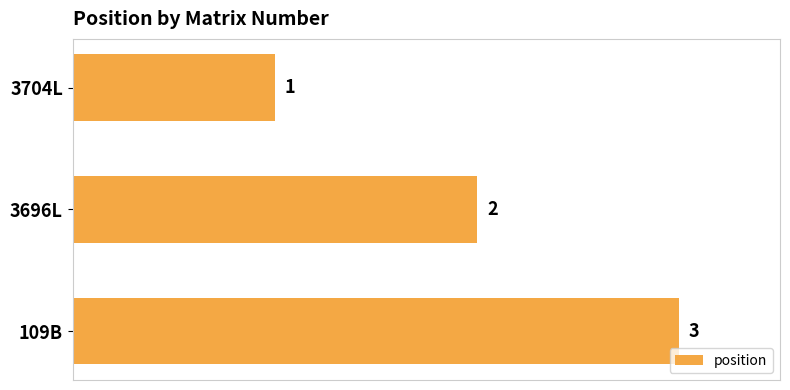

Where is the data nearest to the value 2?

3696L